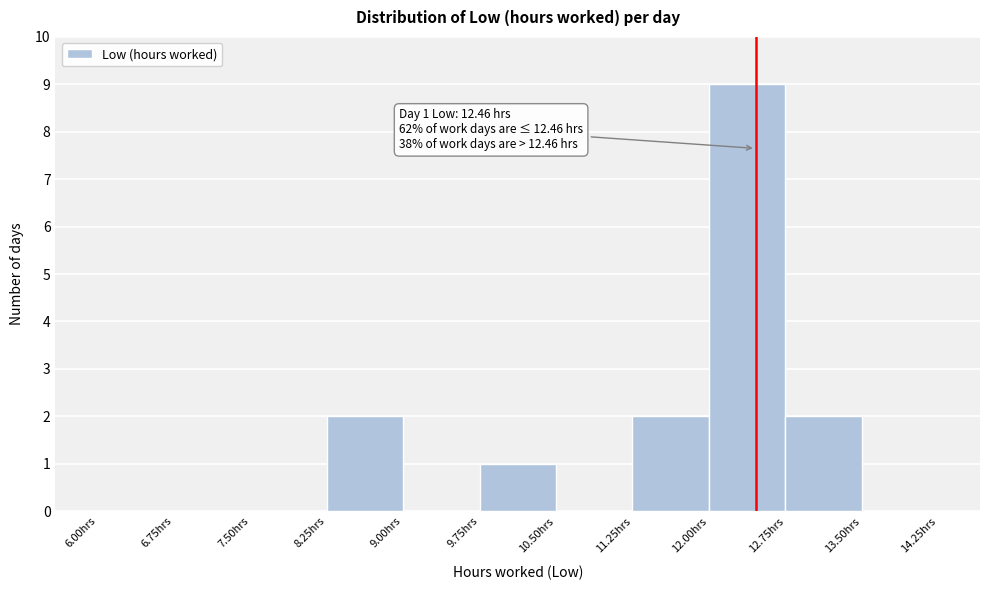

Over which range of the x-axis is the bar tallest?

12.00 to 12.75